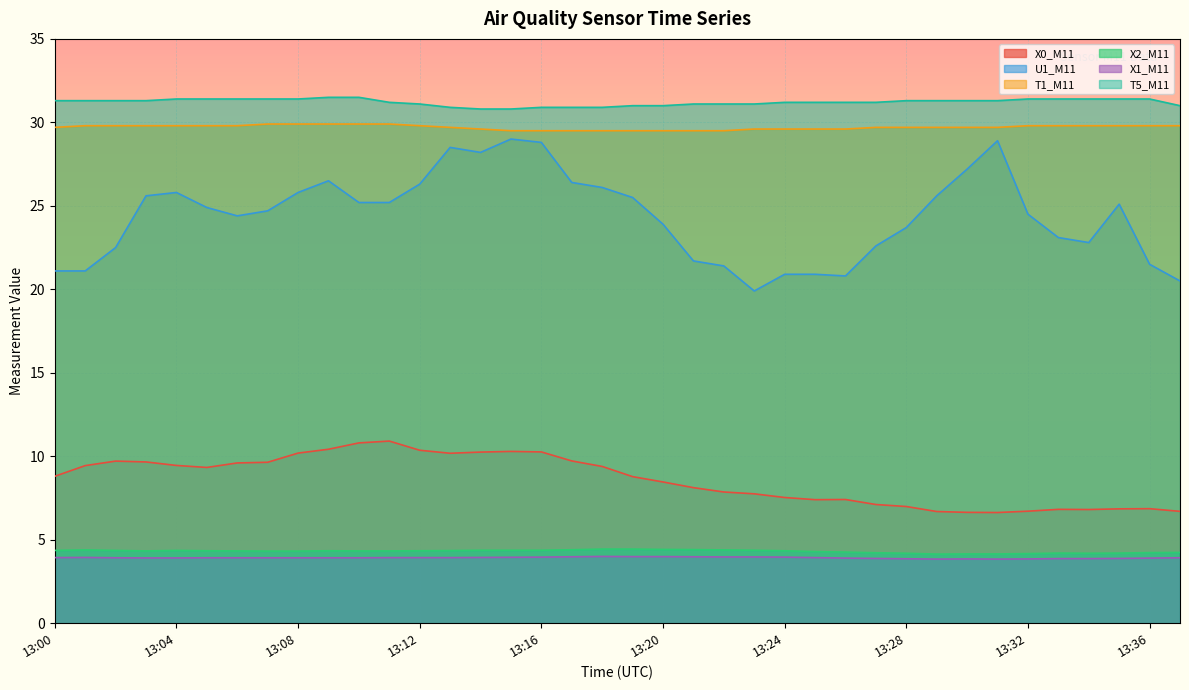

What is the difference between the maximum and second lowest values in the X2_M11 series?

0.3